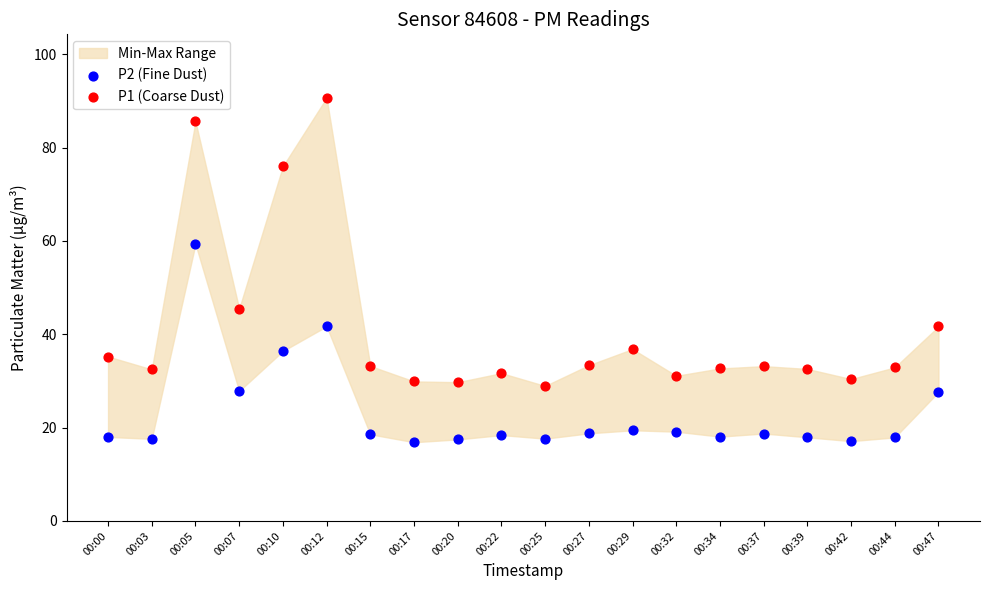

Across all series, what Y value is closest to 53?

59.3